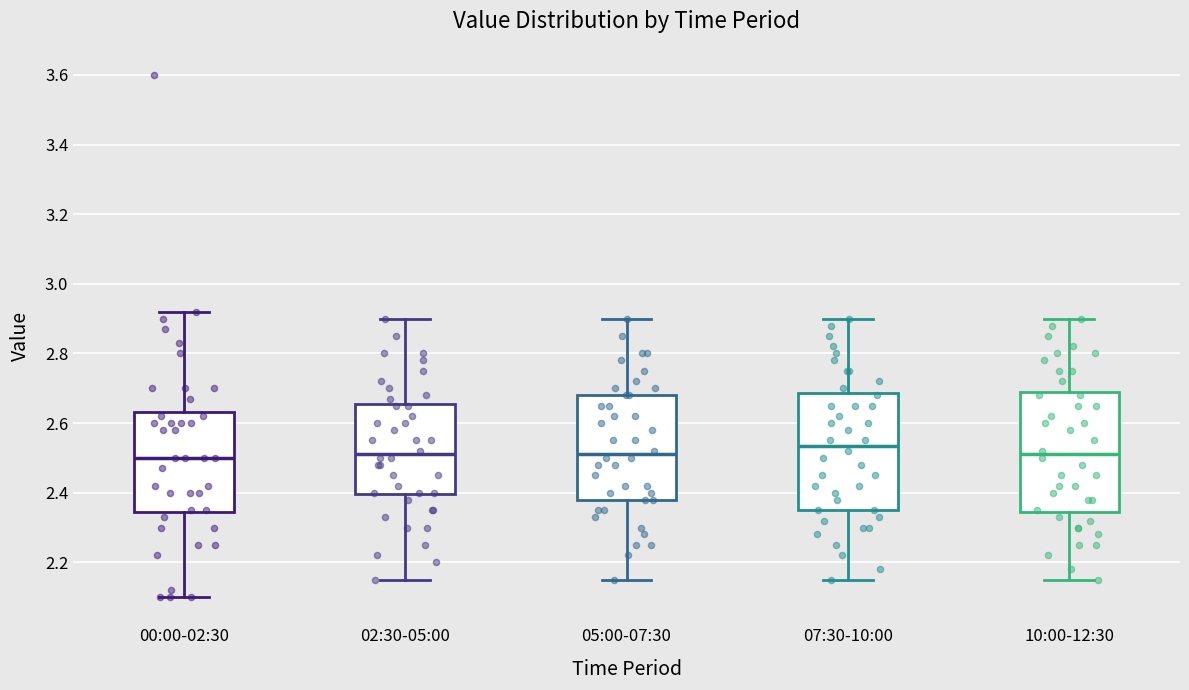

Reading left to right, transcribe this box plot: for each box, give where its median line is, the range the box spans, and where its two whiskers end, as read against the y-axis. The values are not printed on the chart, so give them approximately, as read against the axis.

00:00-02:30: median 2.50, box 2.34 to 2.64, whiskers 2.10 to 2.92
02:30-05:00: median 2.52, box 2.40 to 2.66, whiskers 2.16 to 2.90
05:00-07:30: median 2.52, box 2.38 to 2.68, whiskers 2.16 to 2.90
07:30-10:00: median 2.54, box 2.36 to 2.68, whiskers 2.16 to 2.90
10:00-12:30: median 2.52, box 2.34 to 2.70, whiskers 2.16 to 2.90